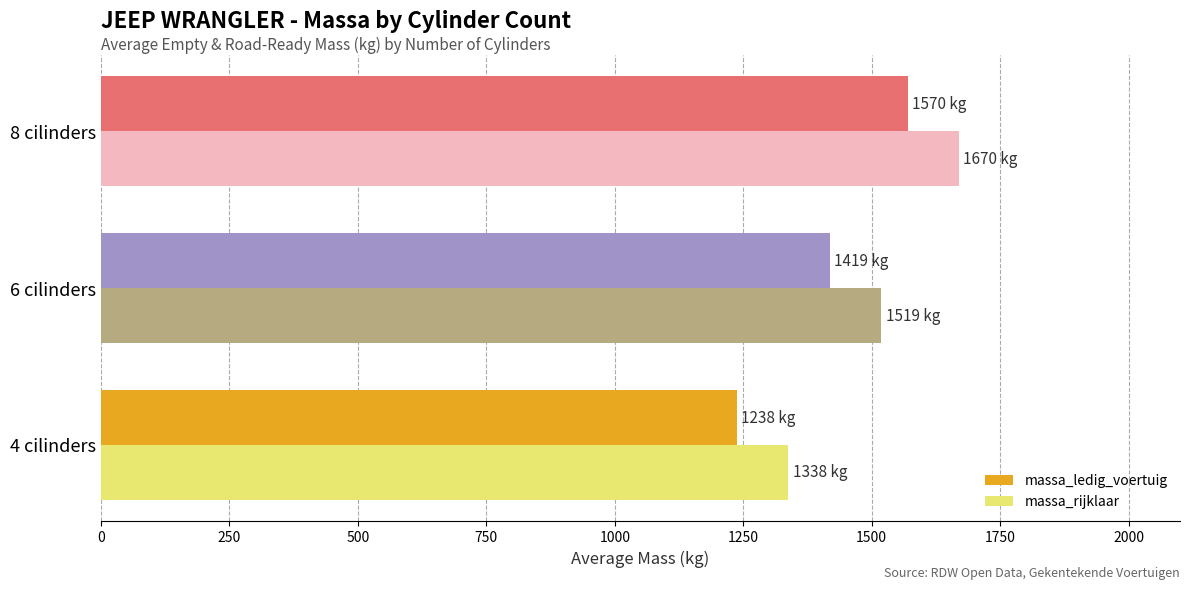

What value does the massa_rijklaar series have at 6 cilinders?

1519